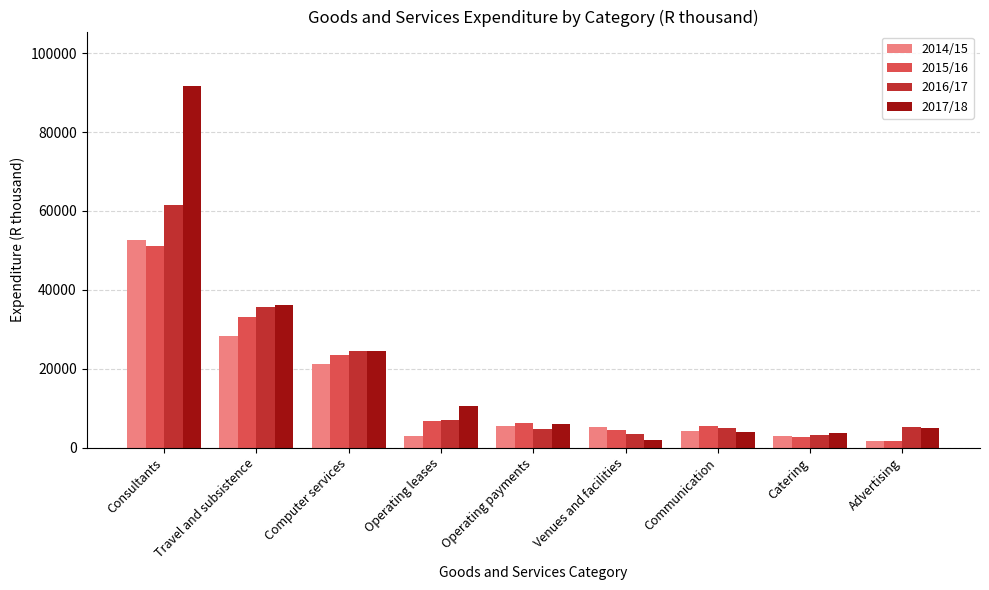

At which category is the sum across all series the highest?

Consultants